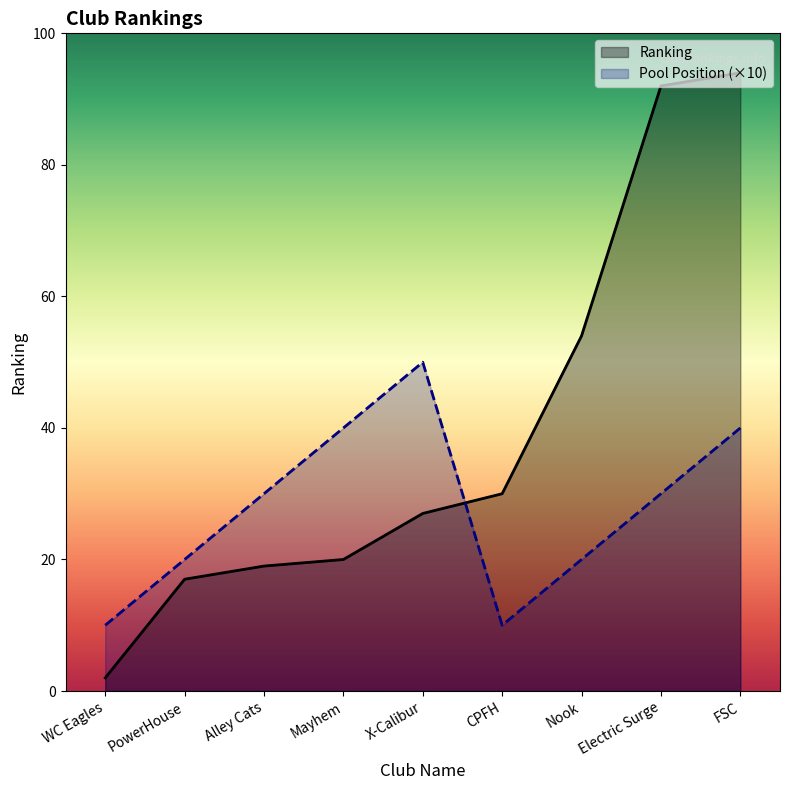

Where is Pool Position nearest to the value 30?

Alley Cats